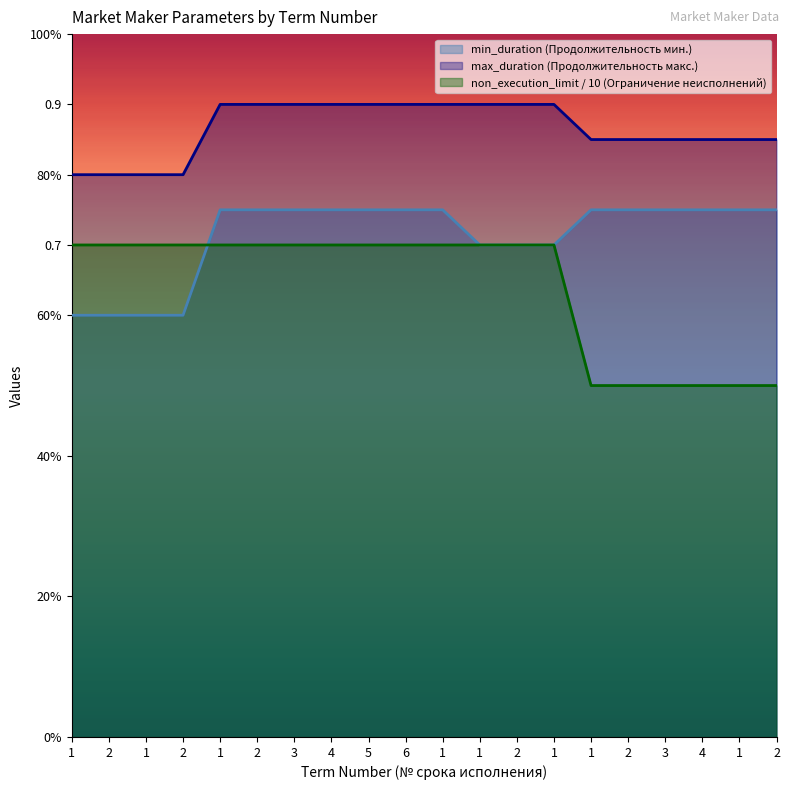

At how many categories does at least one series exceed 0?

20